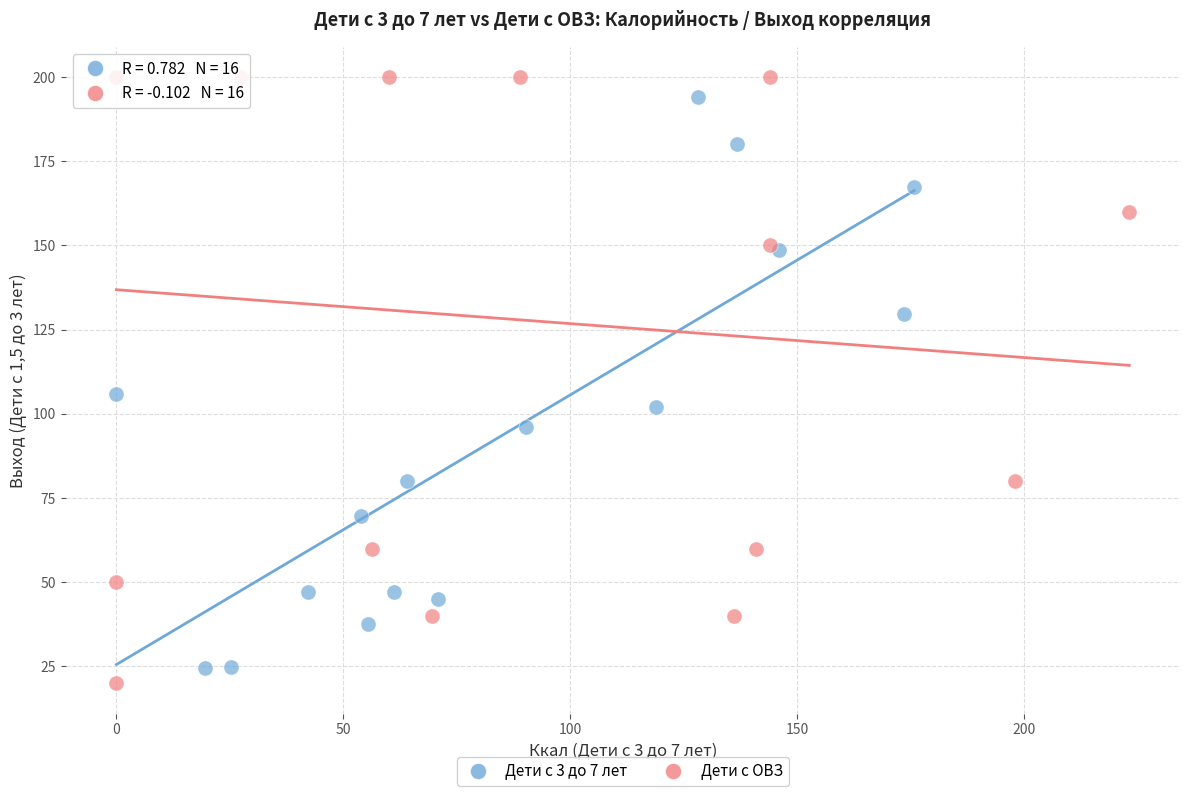

What are all the series names shown in the legend?

Дети с 3 до 7 лет, Дети с ОВЗ